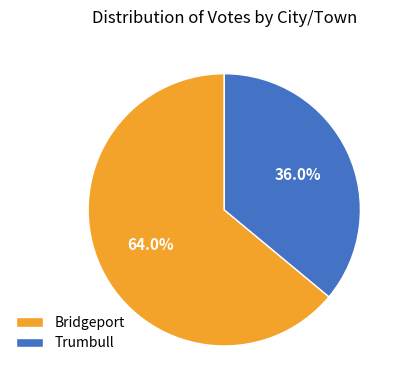

Approximately how many times larger is the value at Bridgeport compared to Trumbull?

1.8